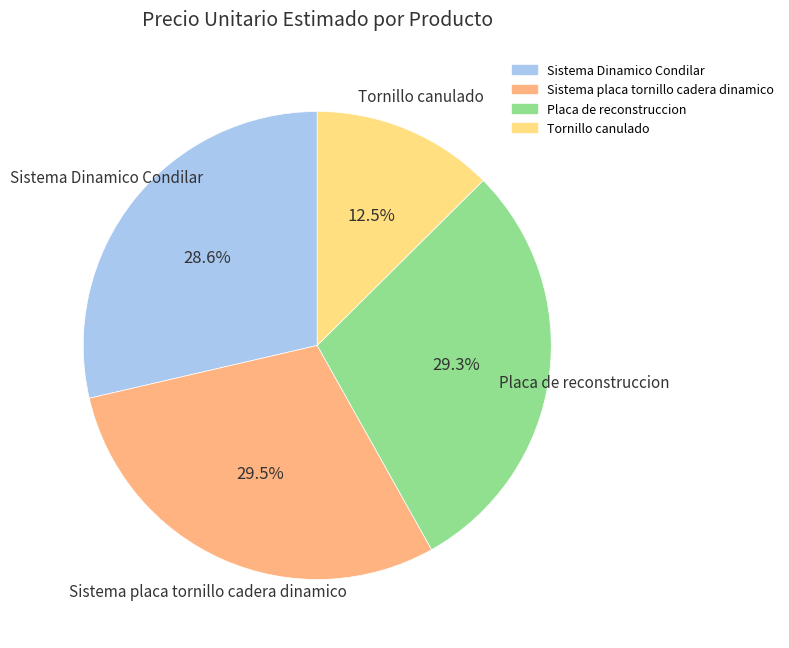

Which slice is the smallest?

Tornillo canulado